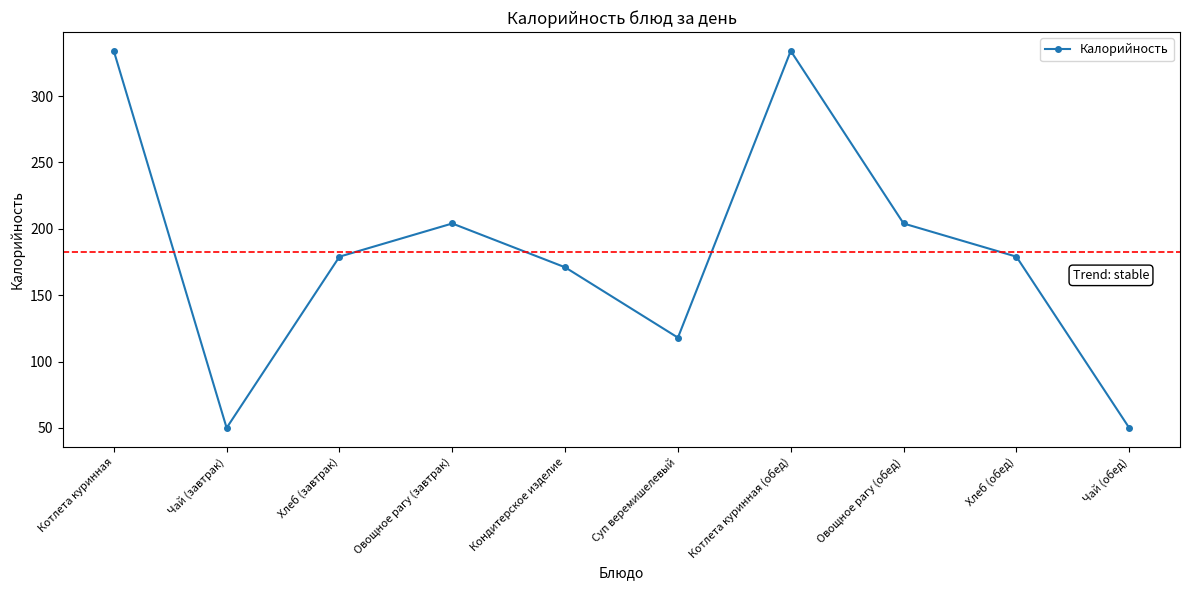

What is the difference between the maximum and minimum values?

284